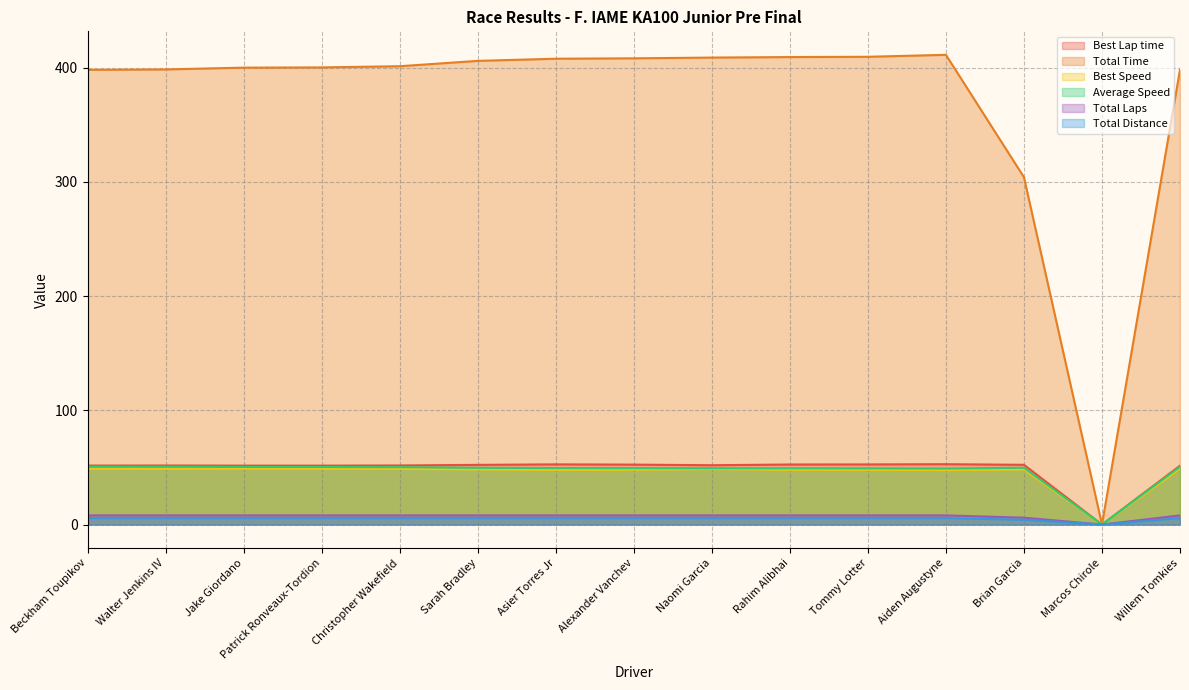

The value of Best Speed at Christopher Wakefield is 68.0. True or false?

False